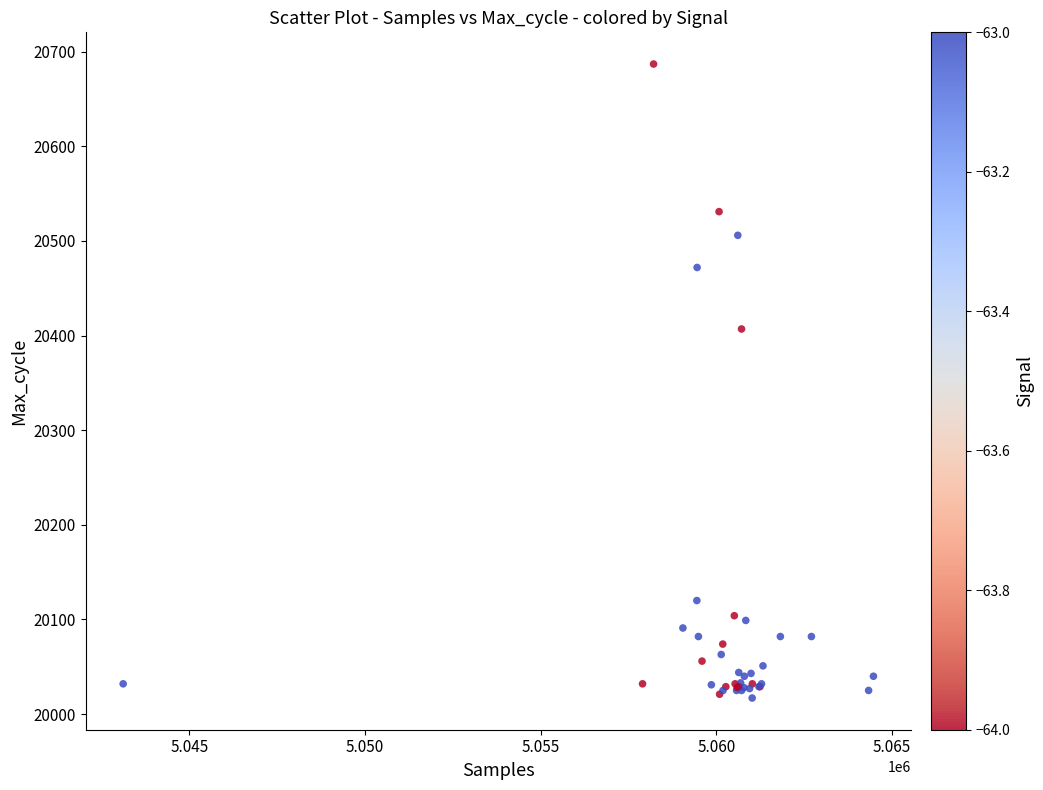

What Y value in the scatter plot is closest to 20352?

20407